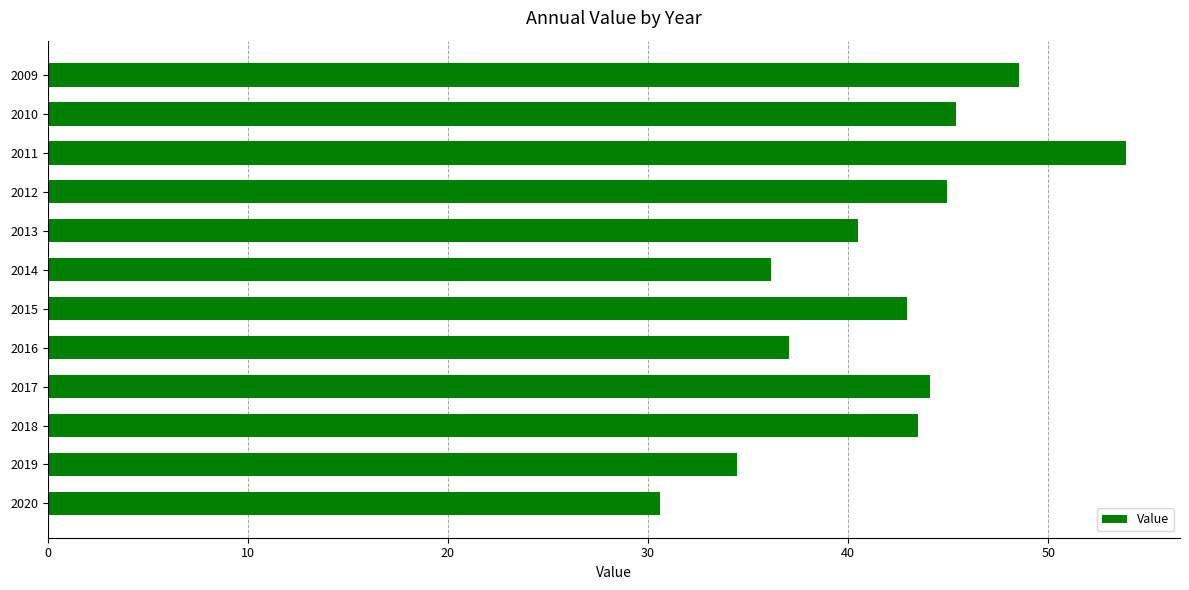

What is the sum of all values?

502.0